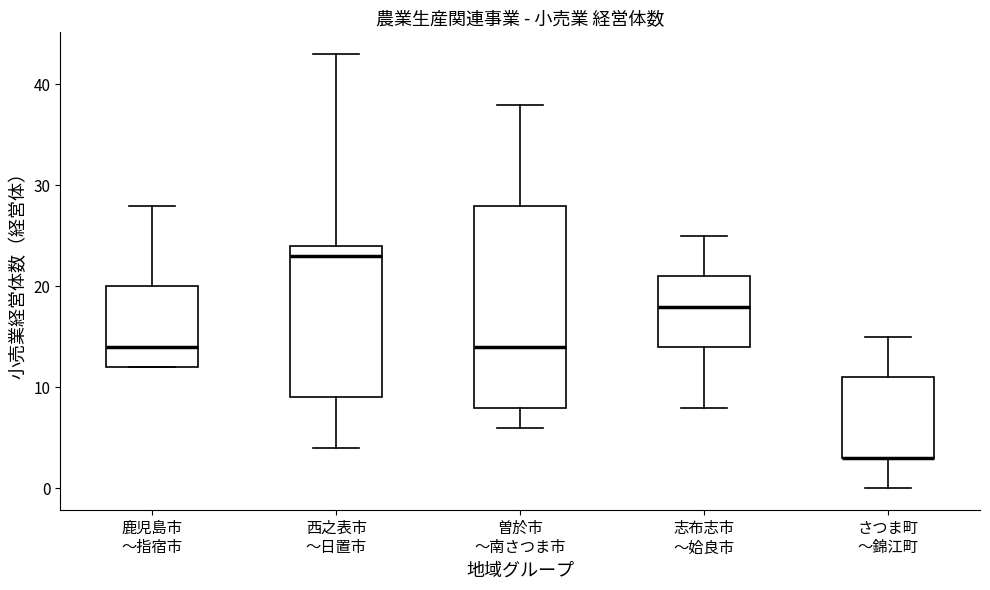

Reading left to right, read every box against the y-axis: the position of its median line, the range the box covers, and the ends of its whiskers. The values are not printed on the chart, so give them approximately, as read against the axis.

鹿児島市 ～指宿市: median 14, box 12 to 20, whiskers 12 to 28
西之表市 ～日置市: median 23, box 9 to 24, whiskers 4 to 43
曽於市 ～南さつま市: median 14, box 8 to 28, whiskers 6 to 38
志布志市 ～姶良市: median 18, box 14 to 21, whiskers 8 to 25
さつま町 ～錦江町: median 3 (drawn on the box's lower edge), box 3 to 11, whiskers 0 to 15